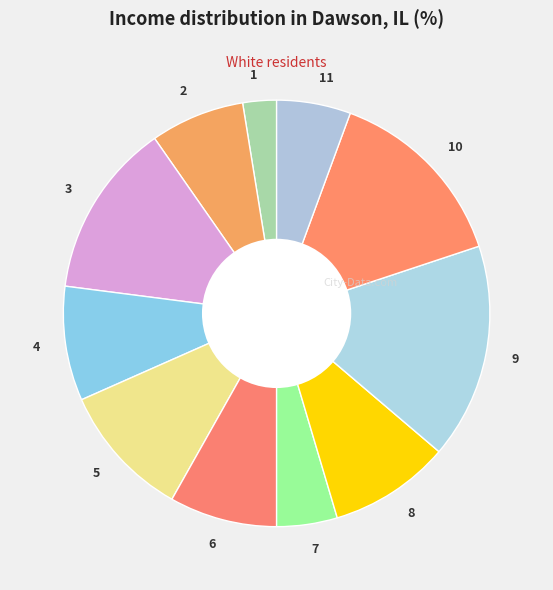

Combined, do 5 and 7 account for over 50%?

No